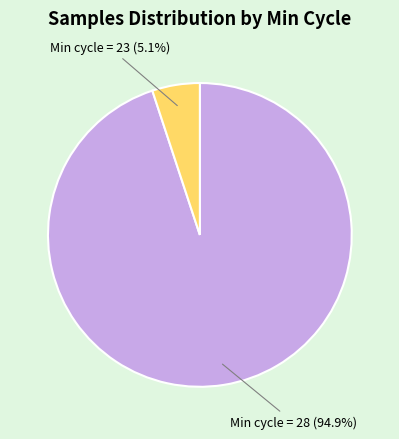

Does any single category account for the majority?

Yes